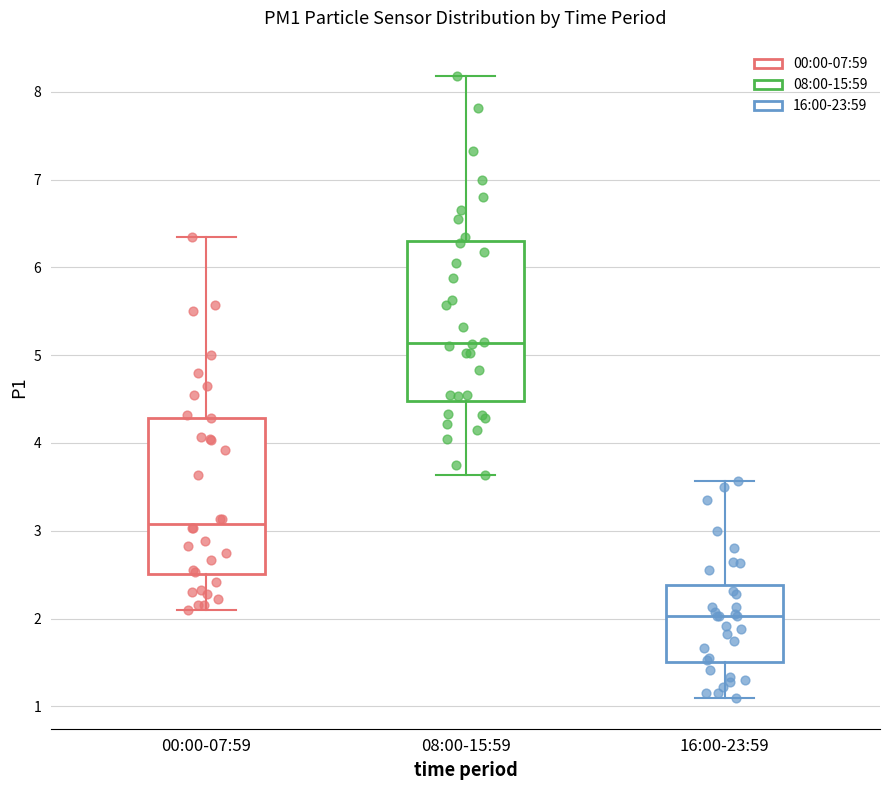

Reading left to right, read every box against the y-axis: the position of its median line, the range the box covers, and the ends of its whiskers. The values are not printed on the chart, so give them approximately, as read against the axis.

00:00-07:59: median 3.1, box 2.5 to 4.3, whiskers 2.1 to 6.4
08:00-15:59: median 5.1, box 4.5 to 6.3, whiskers 3.6 to 8.2
16:00-23:59: median 2.0, box 1.5 to 2.4, whiskers 1.1 to 3.6